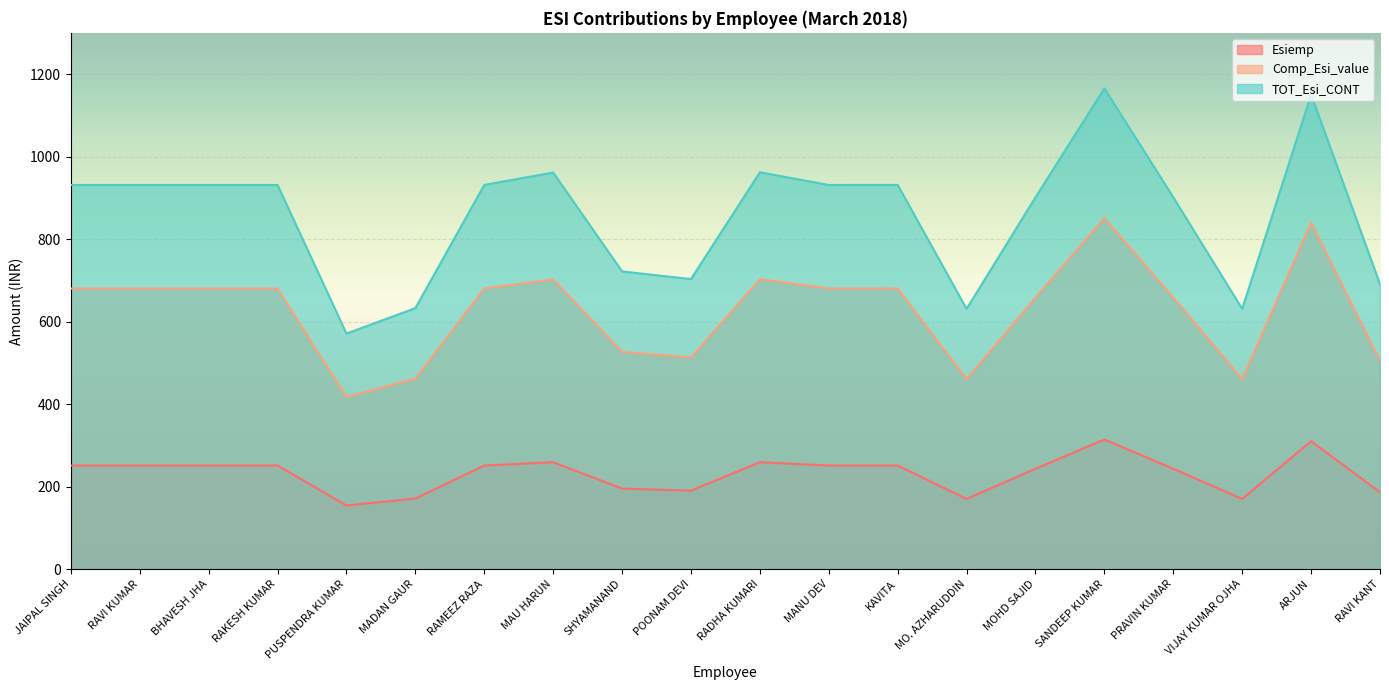

What are all the series names shown in the legend?

Esiemp, Comp_Esi_value, TOT_Esi_CONT